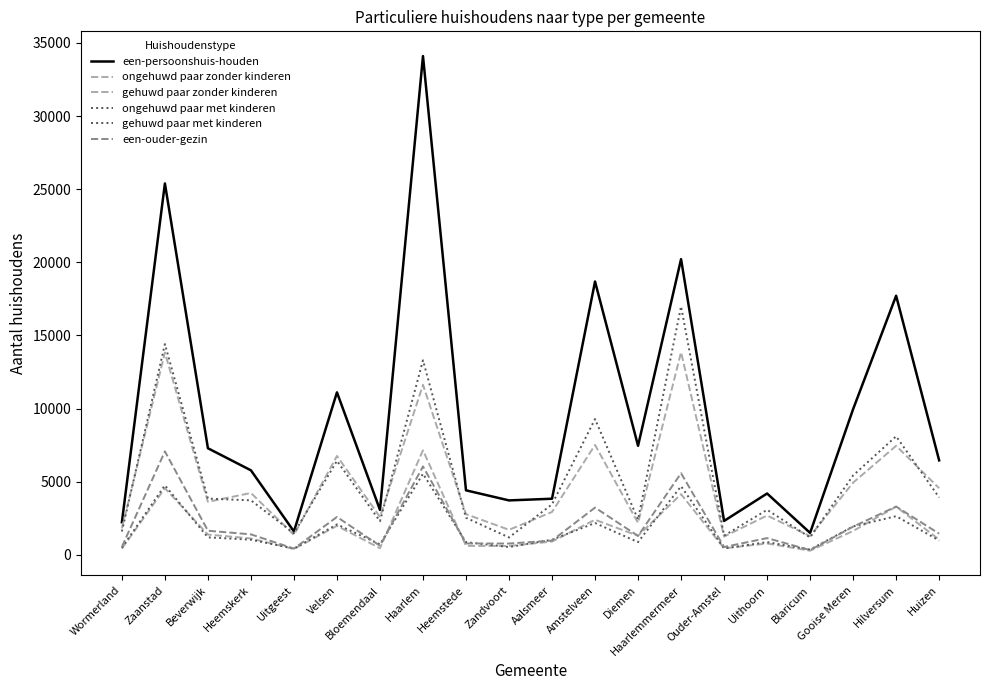

How many distinct data groups are displayed?

6